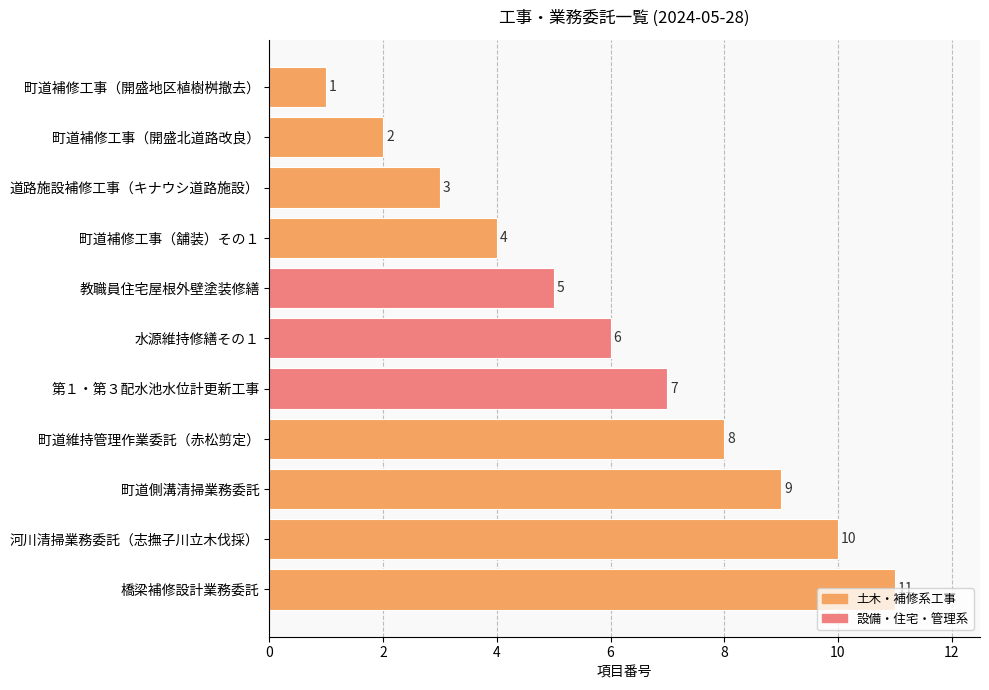

Count the values in the range 3 to 9.

7